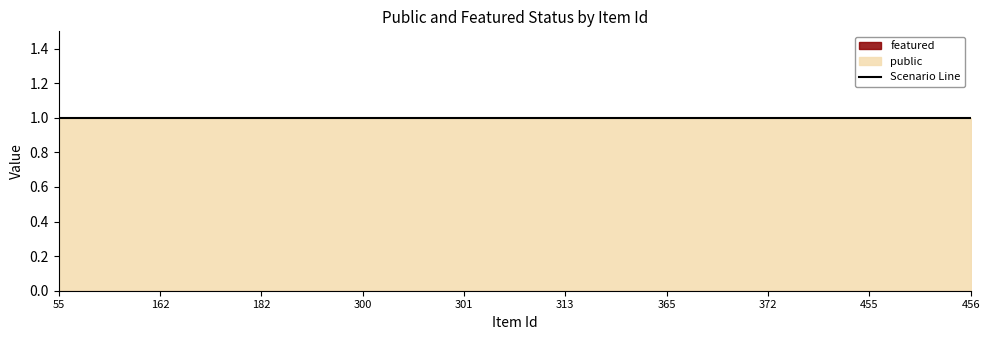

True or false: featured has a value of 0 at 162.

True